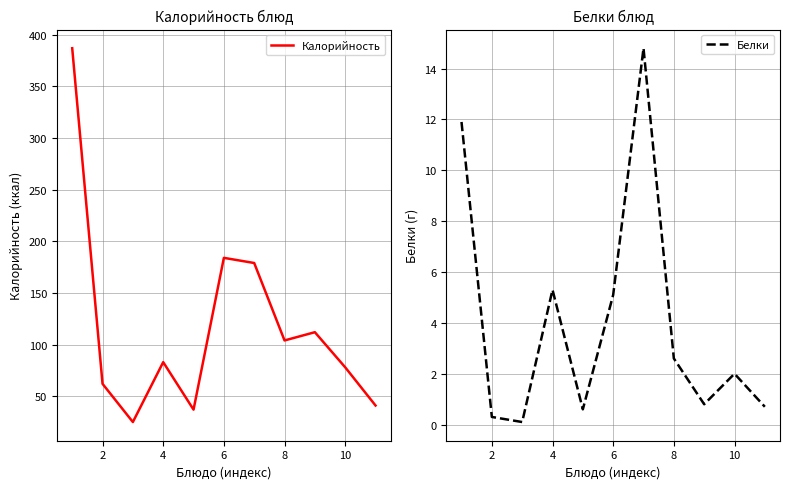

How many values in the Белки series exceed 2?

5